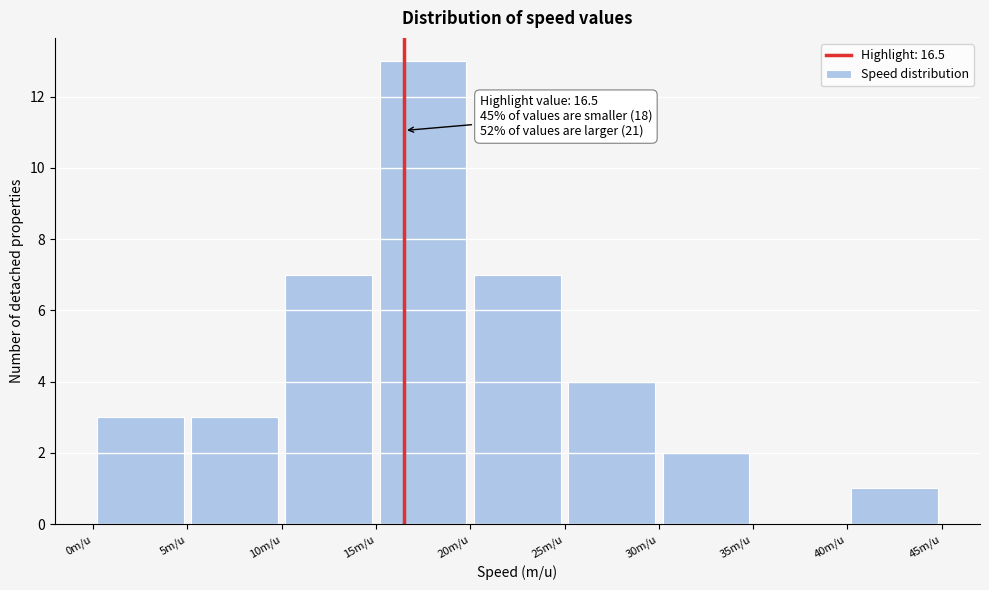

Which range on the x-axis has the tallest bar?

15 to 20